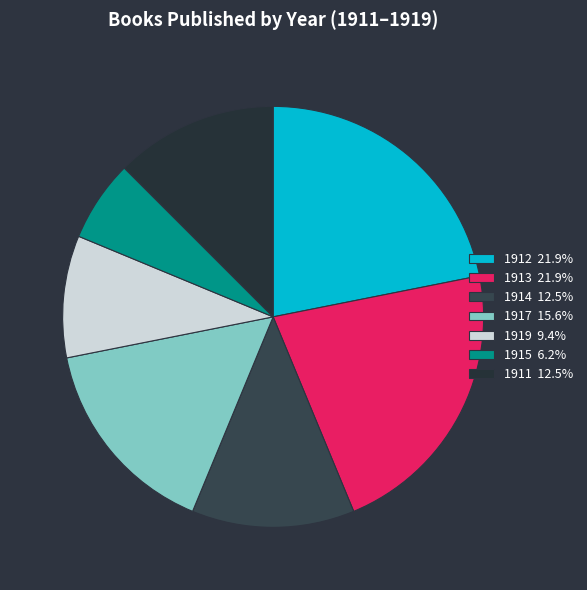

Count the number of slices in the pie.

7